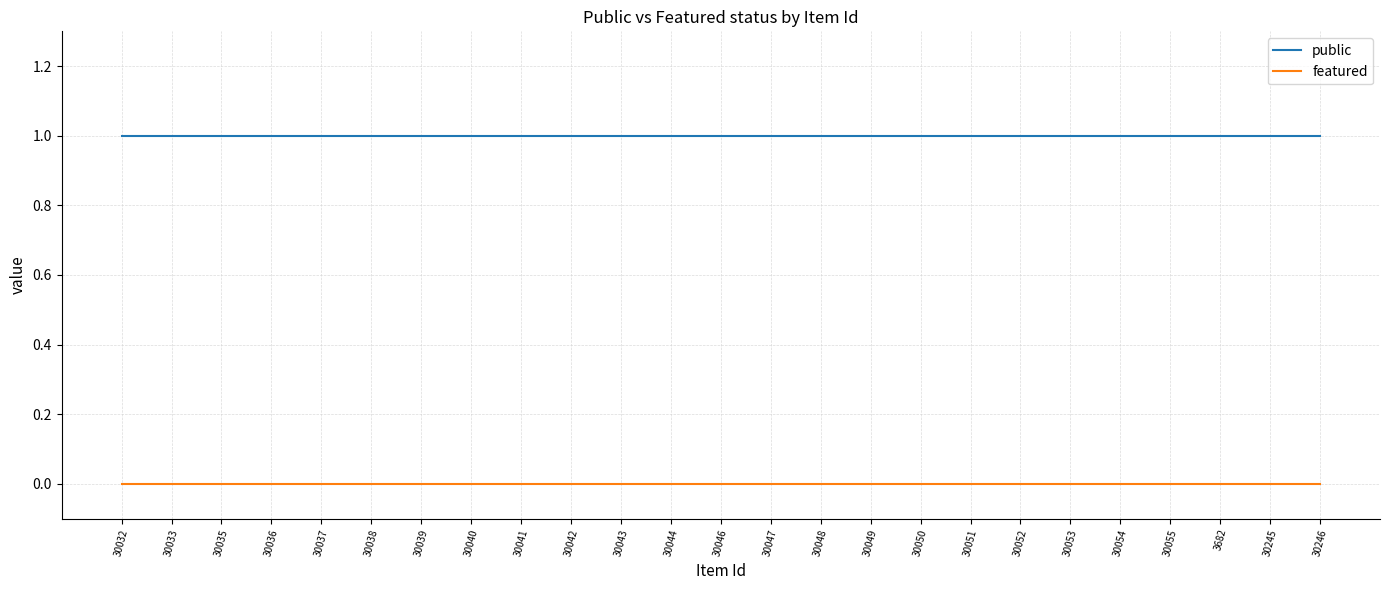

True or false: featured has a value of 0 at 30054.

True